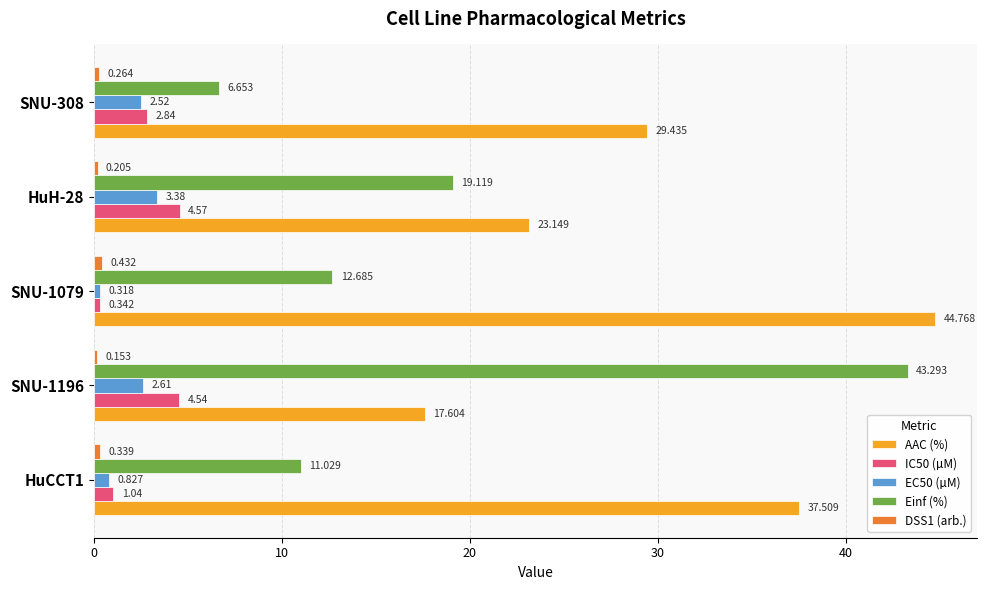

What is the average value of the AAC (%) series?

30.5